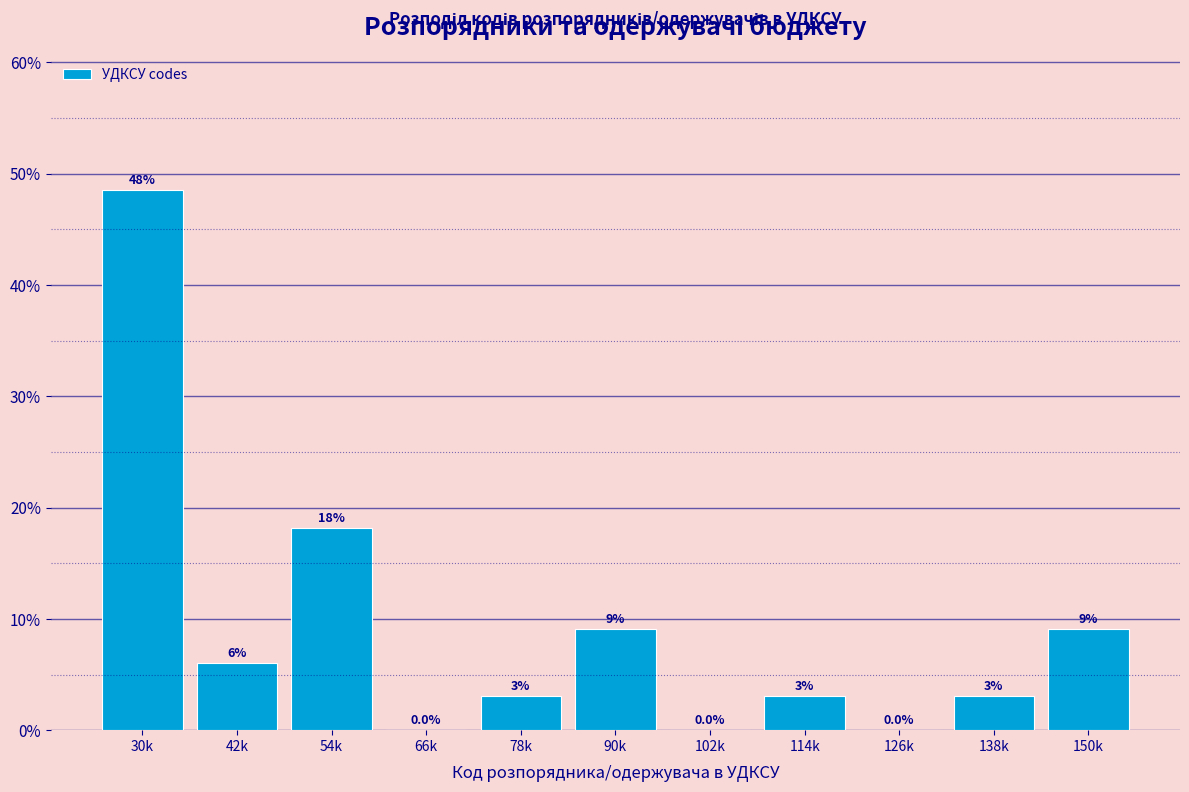

Which label corresponds to the largest value in the chart?

30k